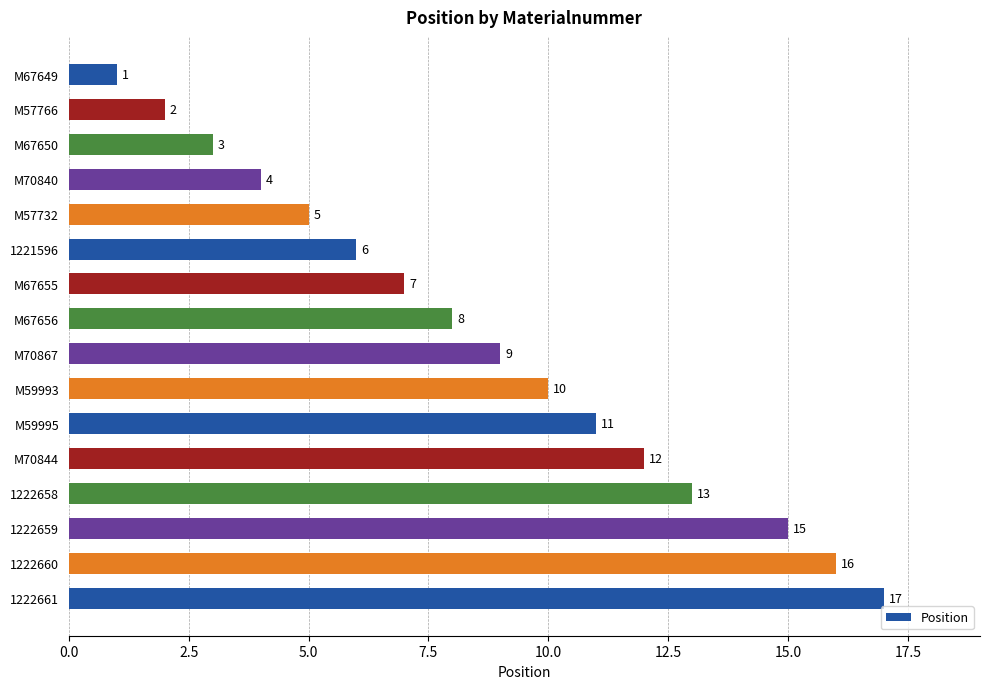

What is the maximum value shown in the chart?

17